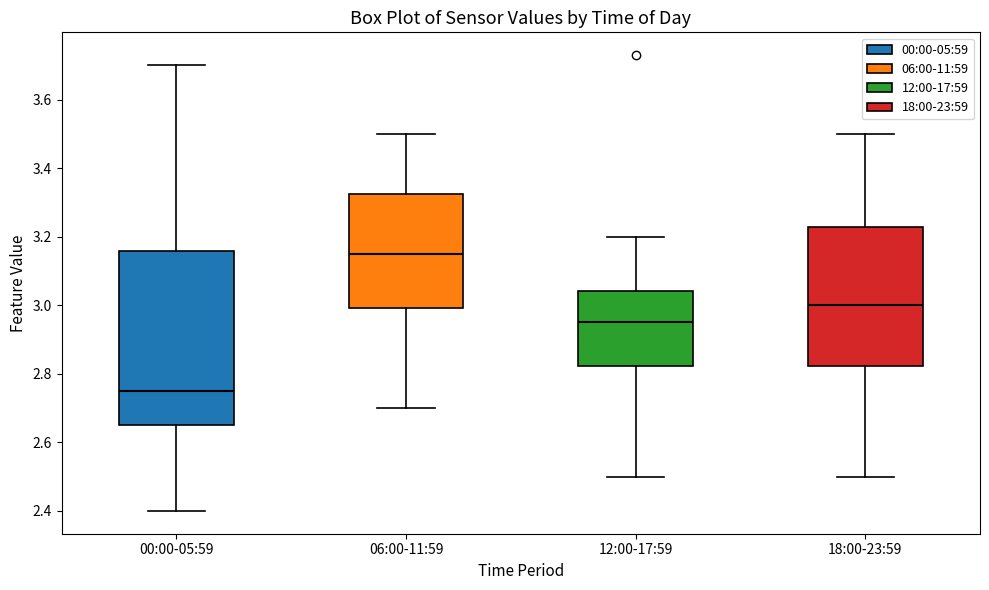

Reading left to right, transcribe this box plot: for each box, give where its median line is, the range the box spans, and where its two whiskers end, as read against the y-axis. The values are not printed on the chart, so give them approximately, as read against the axis.

00:00-05:59: median 2.76, box 2.66 to 3.16, whiskers 2.40 to 3.70
06:00-11:59: median 3.16, box 3.00 to 3.32, whiskers 2.70 to 3.50
12:00-17:59: median 2.96, box 2.82 to 3.04, whiskers 2.50 to 3.20
18:00-23:59: median 3.00, box 2.82 to 3.22, whiskers 2.50 to 3.50